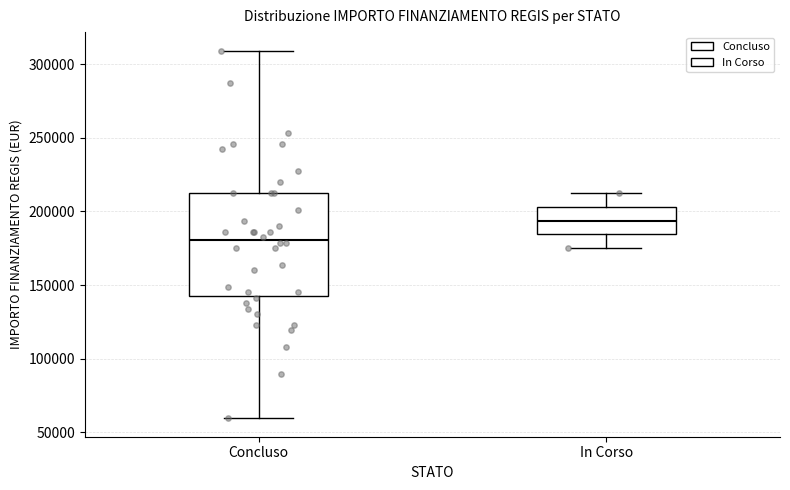

Where does the lower whisker of the box for In Corso end on the y-axis? The values are not printed on the chart, so give them approximately, as read against the axis.

175000